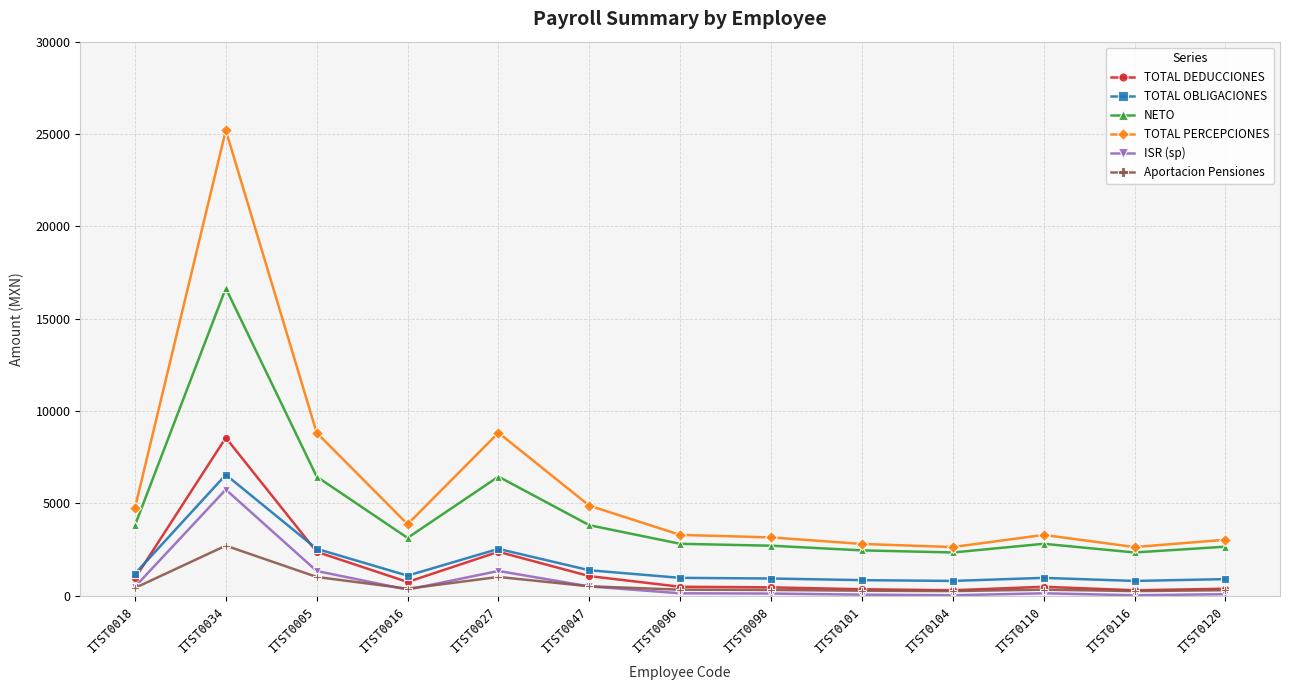

Which series has the widest spread of values?

TOTAL PERCEPCIONES